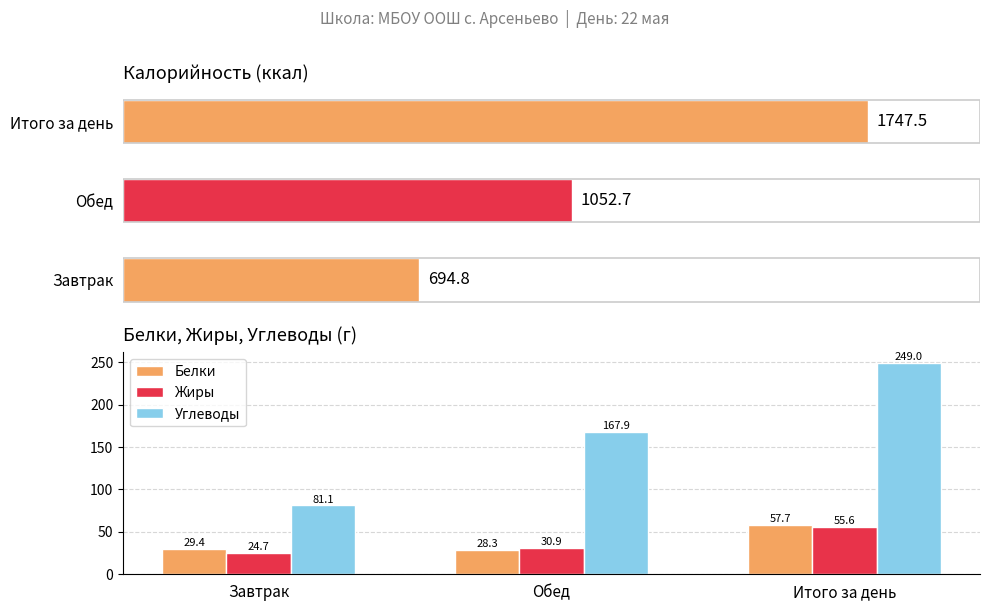

At which label is Жиры closest to 40?

Обед